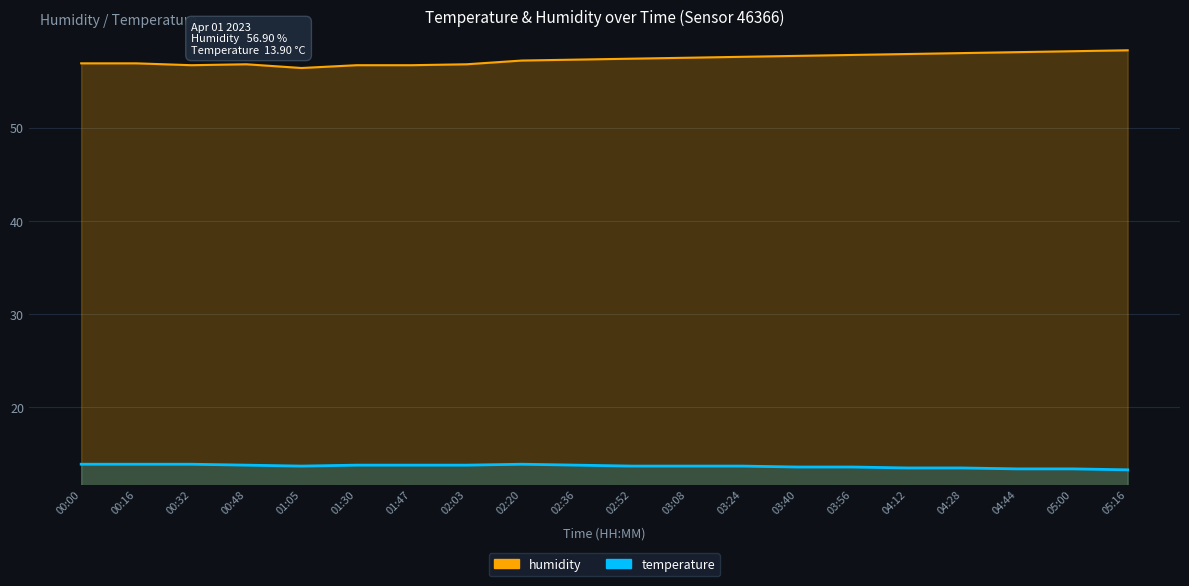

What is the sum of all temperature values?

273.7